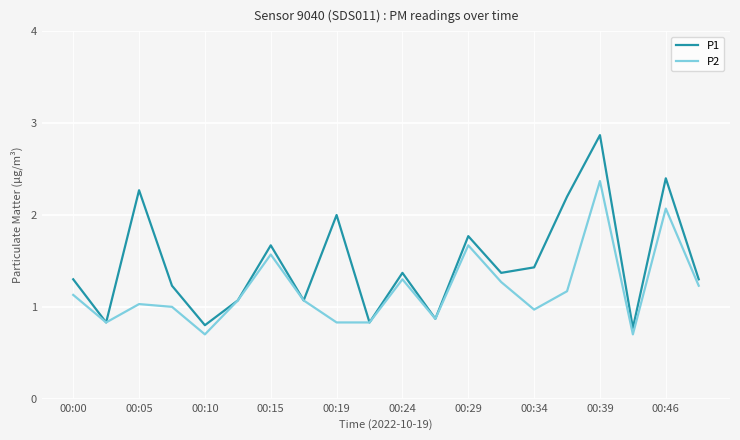

Rank the series by their maximum value, from lowest to highest.

P2, P1